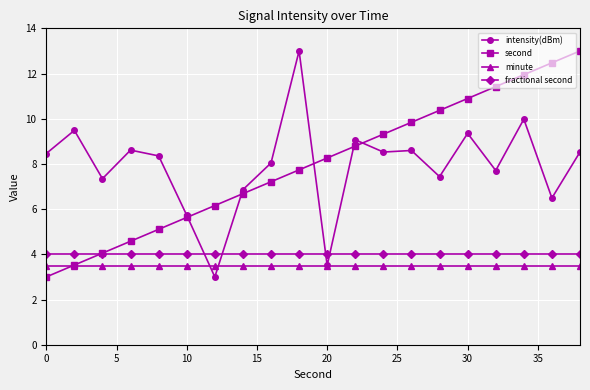

What is the value of the second point at the 13th from the left?

9.3